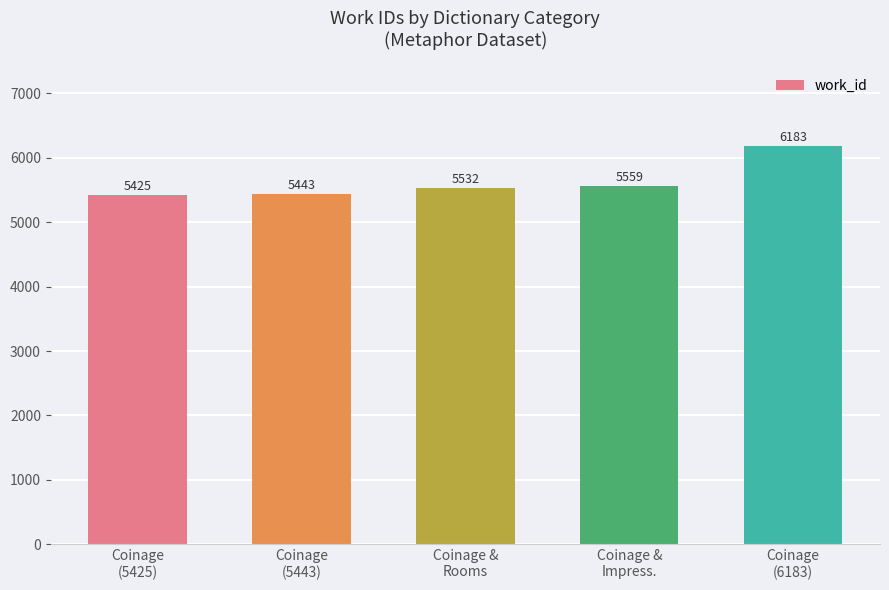

How many values are below 5532?

2